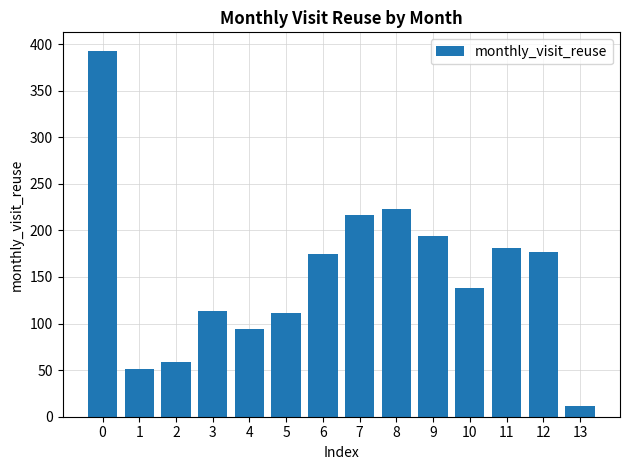

What is the maximum value shown in the chart?

393